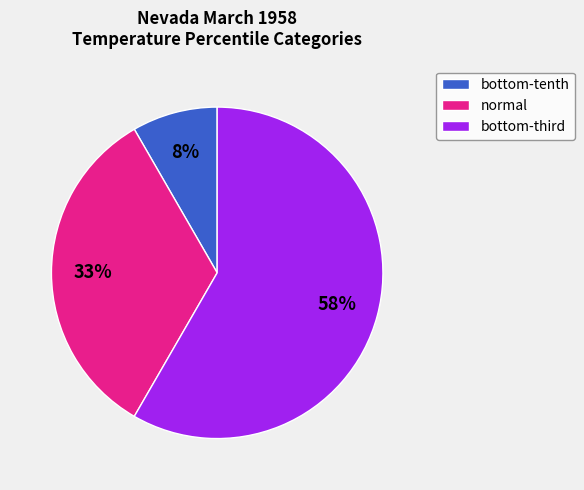

How many slices are in this pie chart?

3